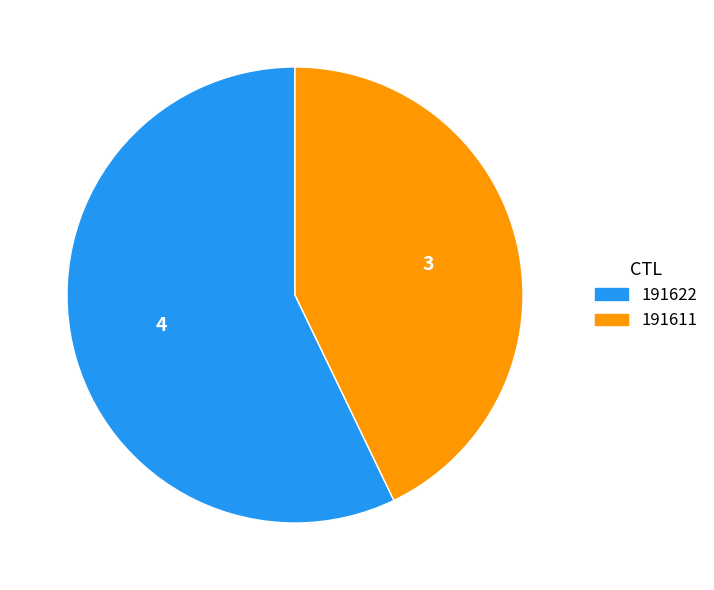

Approximately how many times larger is the value at 191622 compared to 191611?

1.3